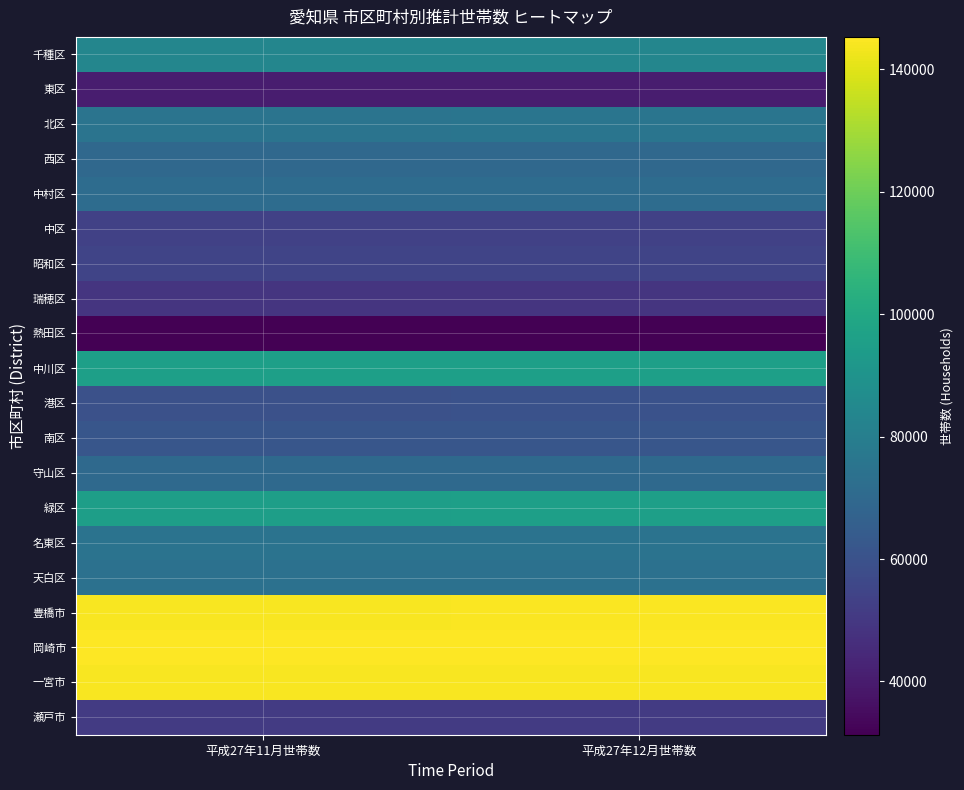

Which series has the largest total across all categories?

岡崎市